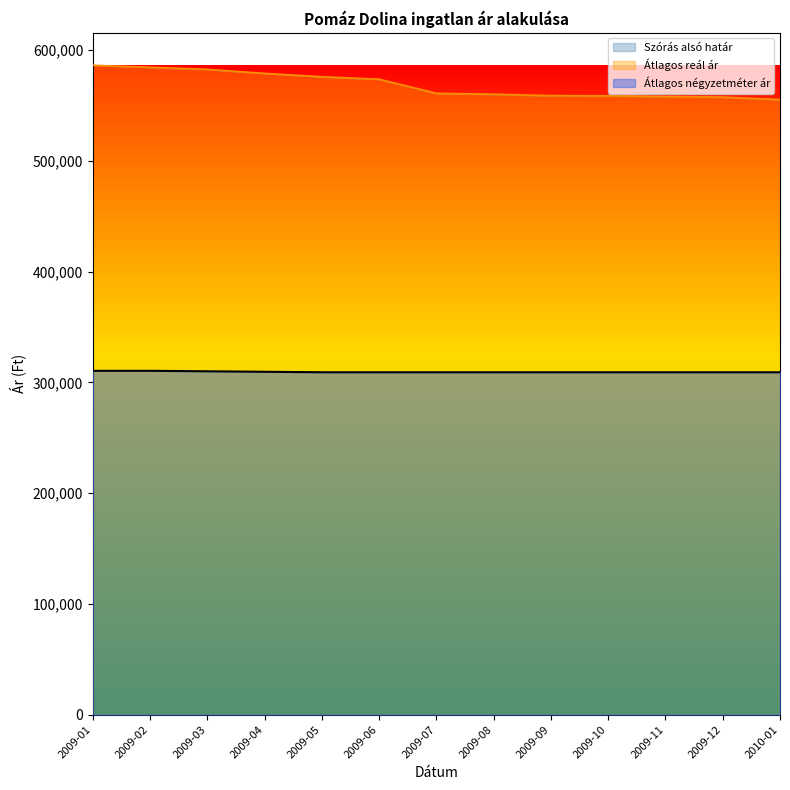

How many data points does each series have?

13